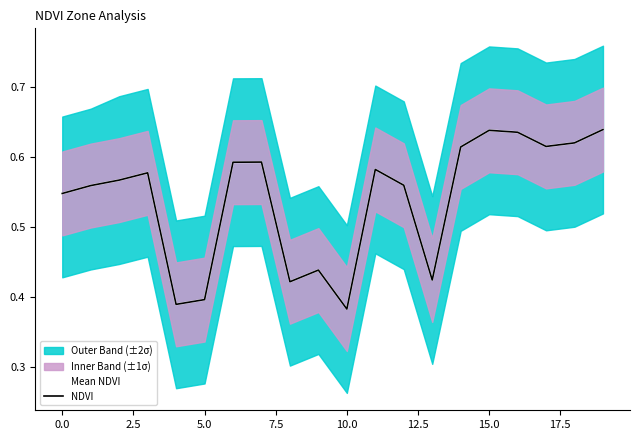

The Mean NDVI series shows 0.3 at 0.0. True or false?

False